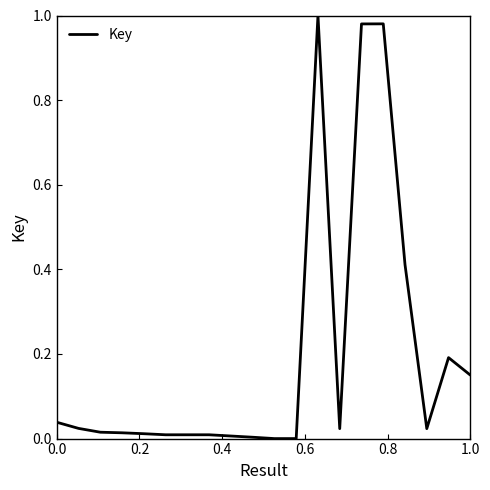

What is the sum of all values?

3.9